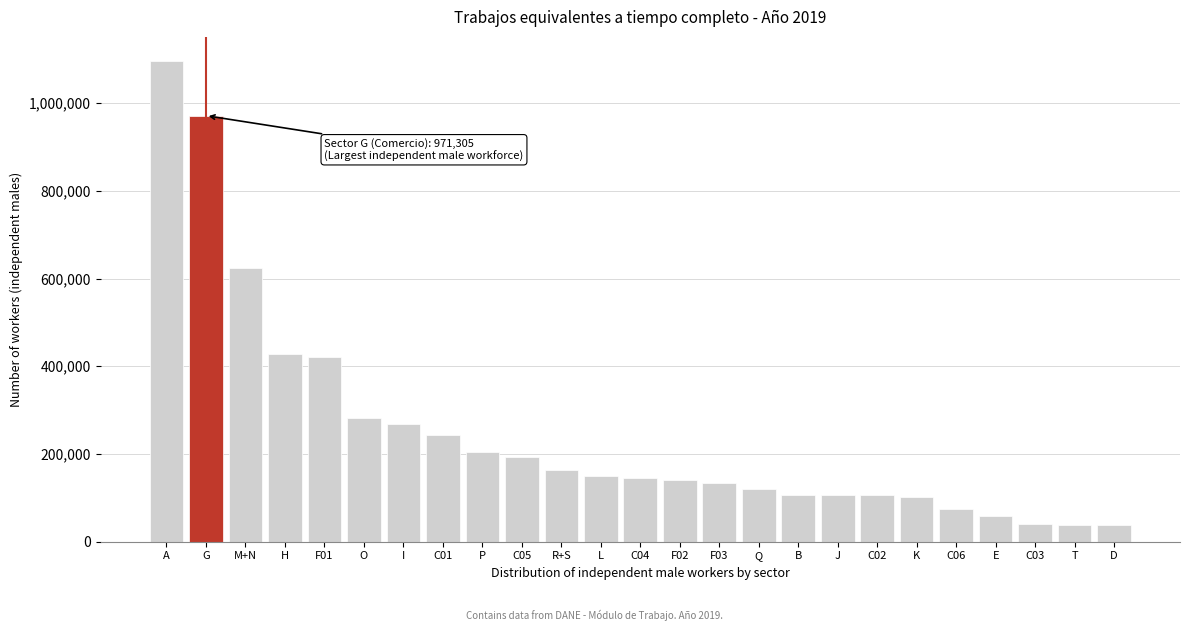

Approximately how many times larger is the value at Q compared to C05?

0.6